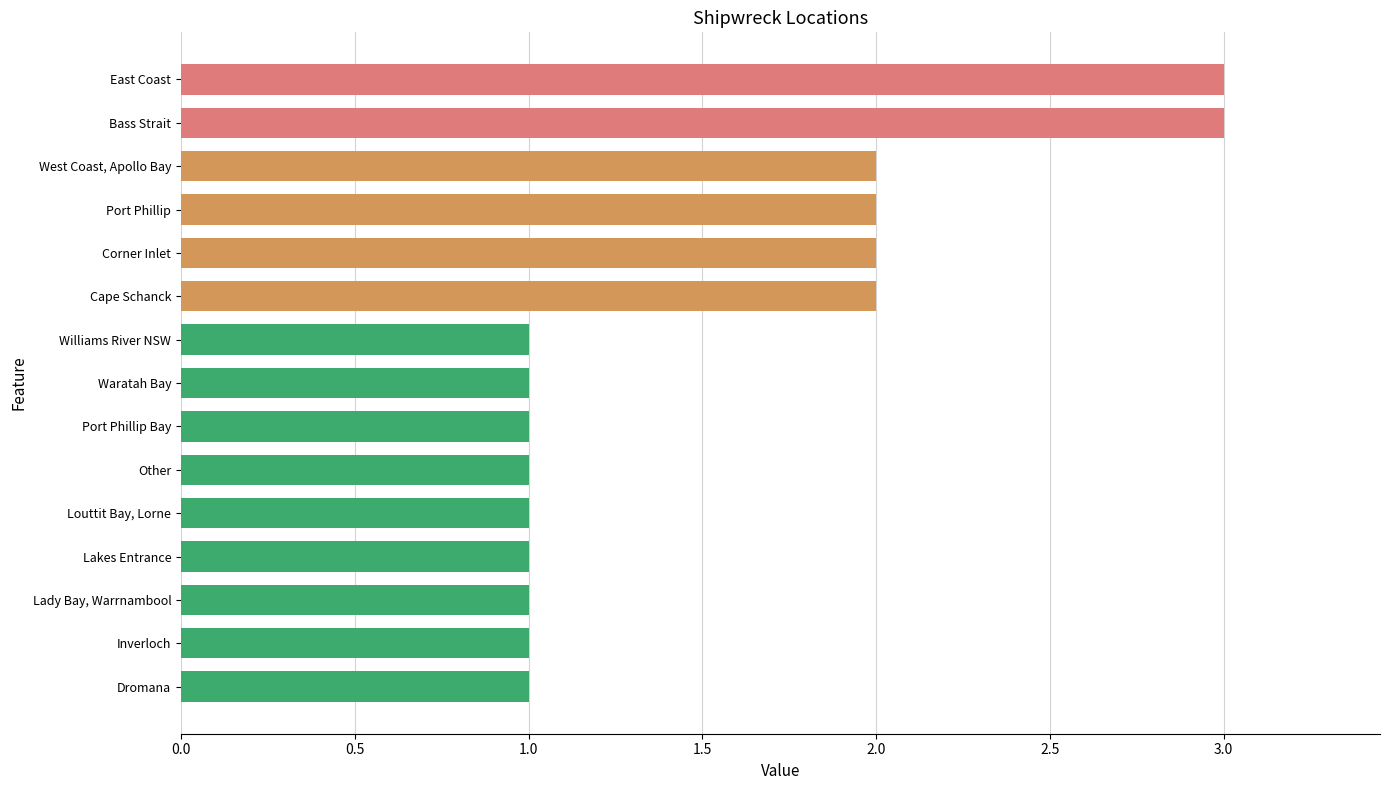

What is the greatest value displayed?

3